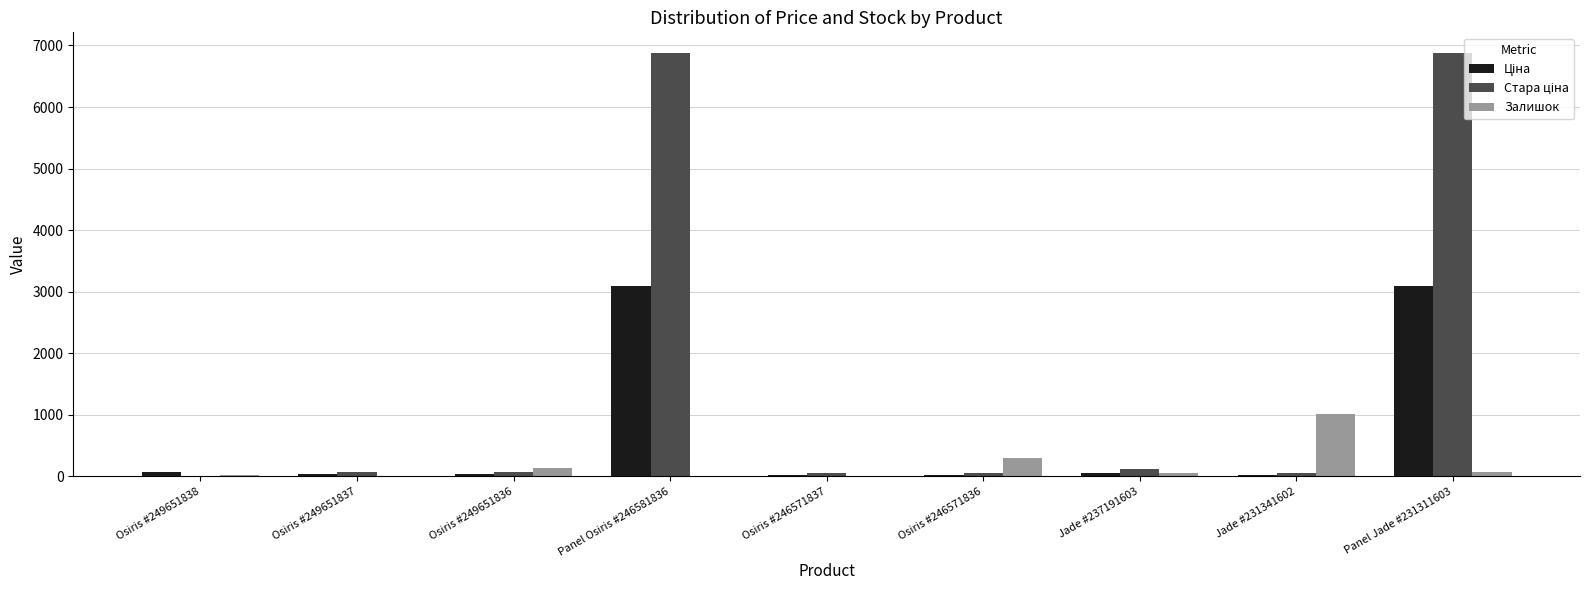

What is the total value across all series at Osiris #246571837?

88.0